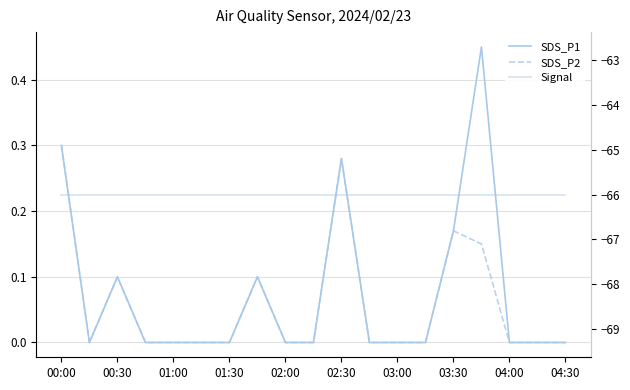

How many interior local peaks does the SDS_P2 series have?

4